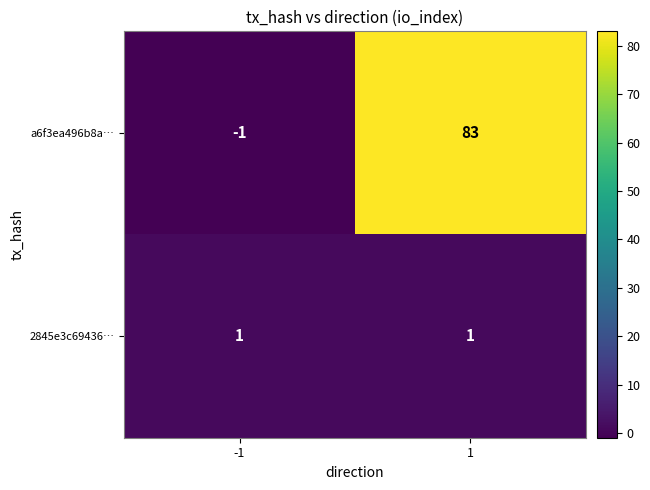

Is it true that 2845e3c69436… equals 2 at -1?

False